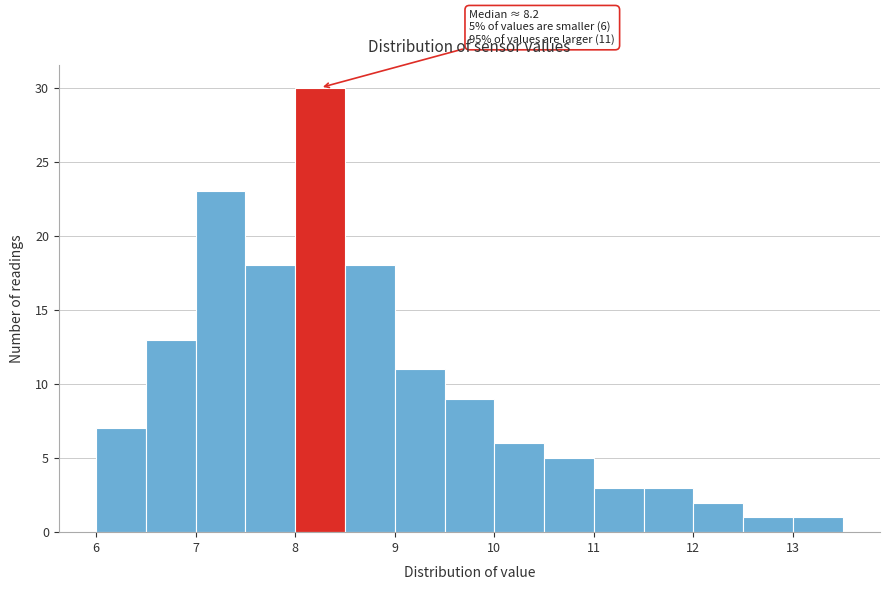

Which range on the x-axis has the tallest bar?

8.0 to 8.5